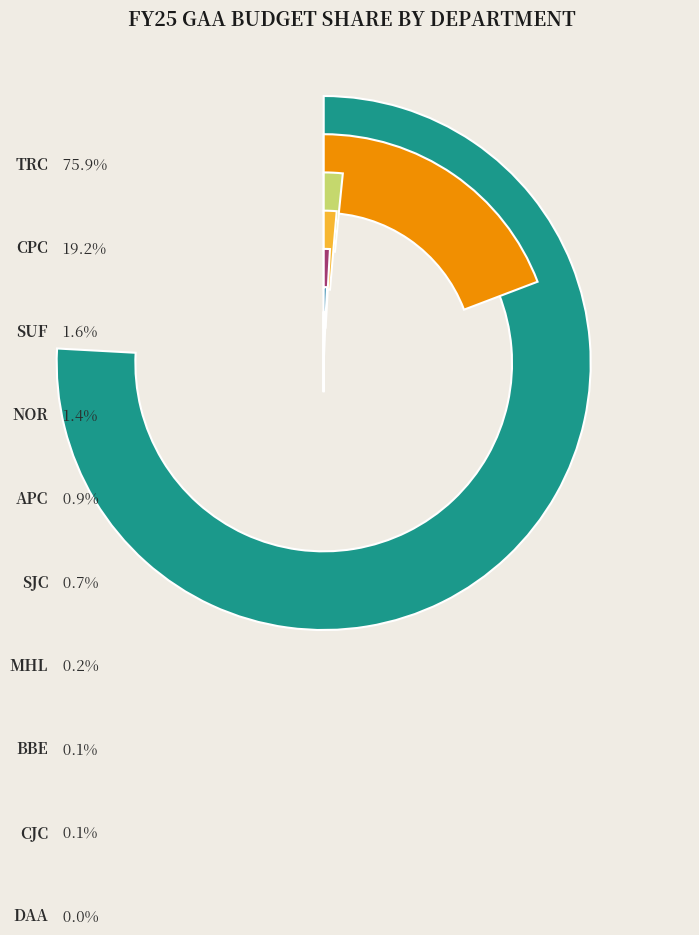

Between NOR and SJC, which is larger?

NOR